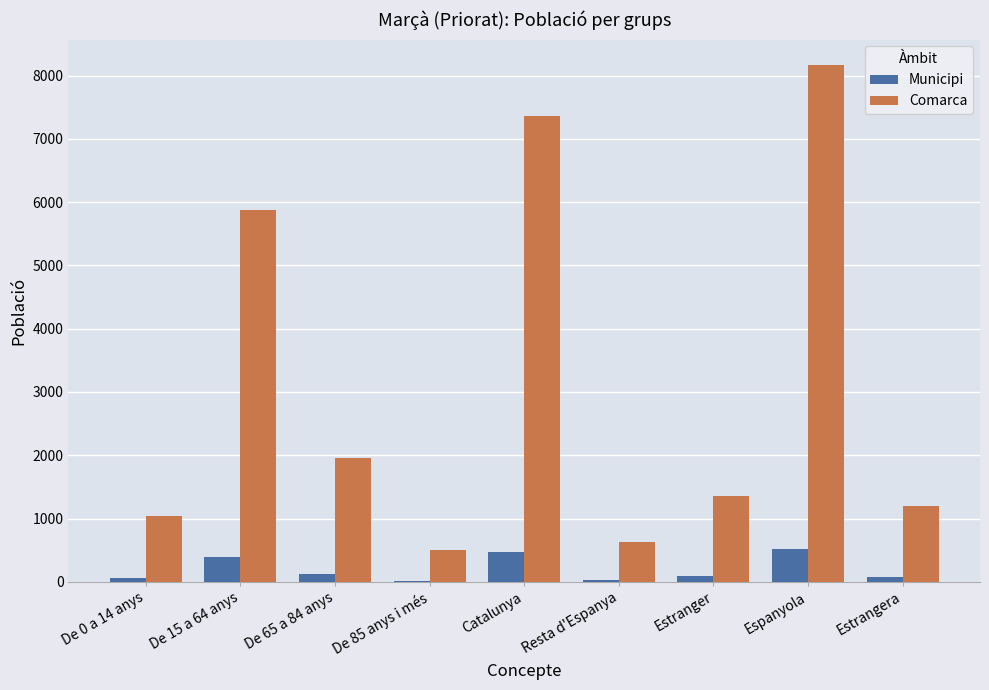

What is the total value across all series at De 85 anys i més?

519